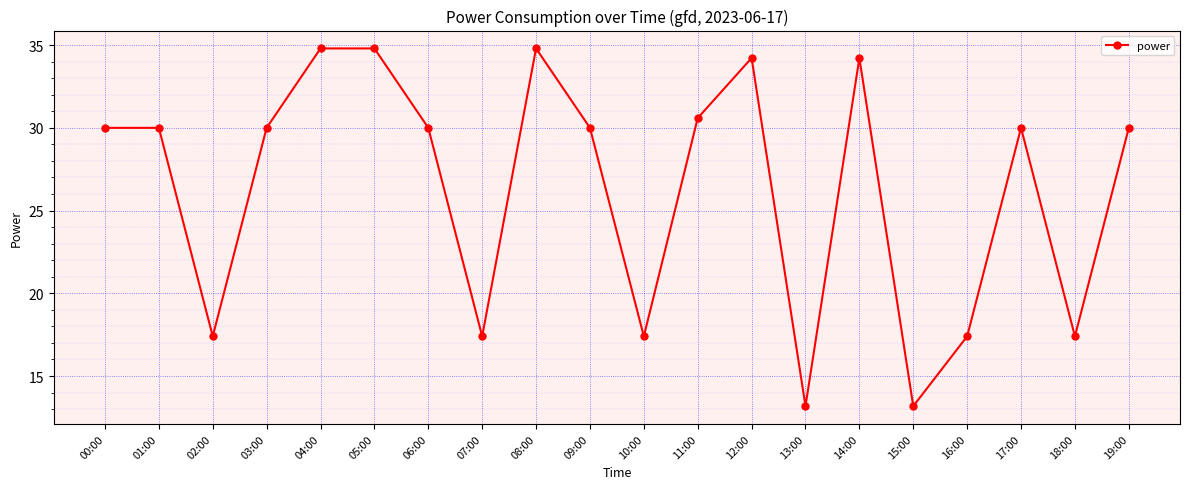

Reading right to left, list all the values displayed in this chart.

30.0	17.4	30.0	17.4	13.2	34.2	13.2	34.2	30.6	17.4	30.0	34.8	17.4	30.0	34.8	34.8	30.0	17.4	30.0	30.0